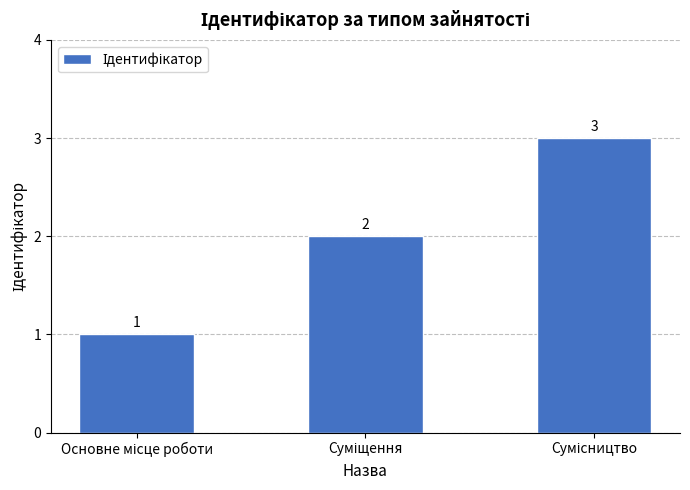

What is the greatest value displayed?

3